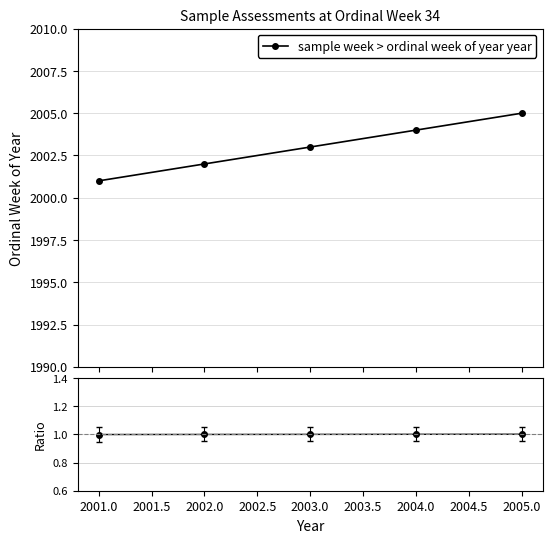

True or false: ratio has more than 1 interior local peaks.

False